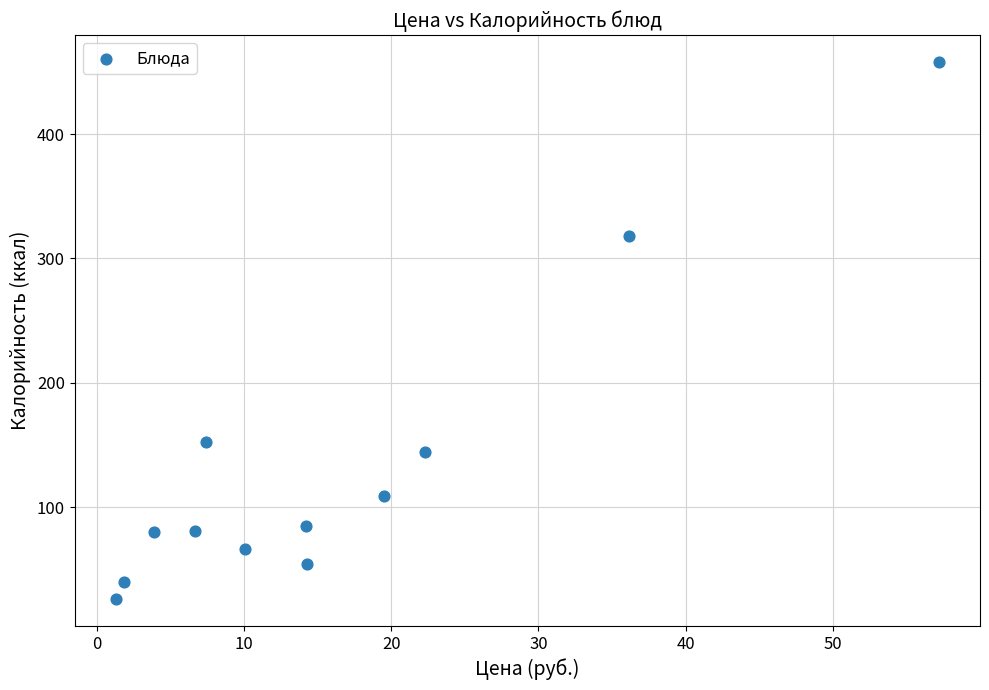

What is the range of Y values (max minus min)?

432